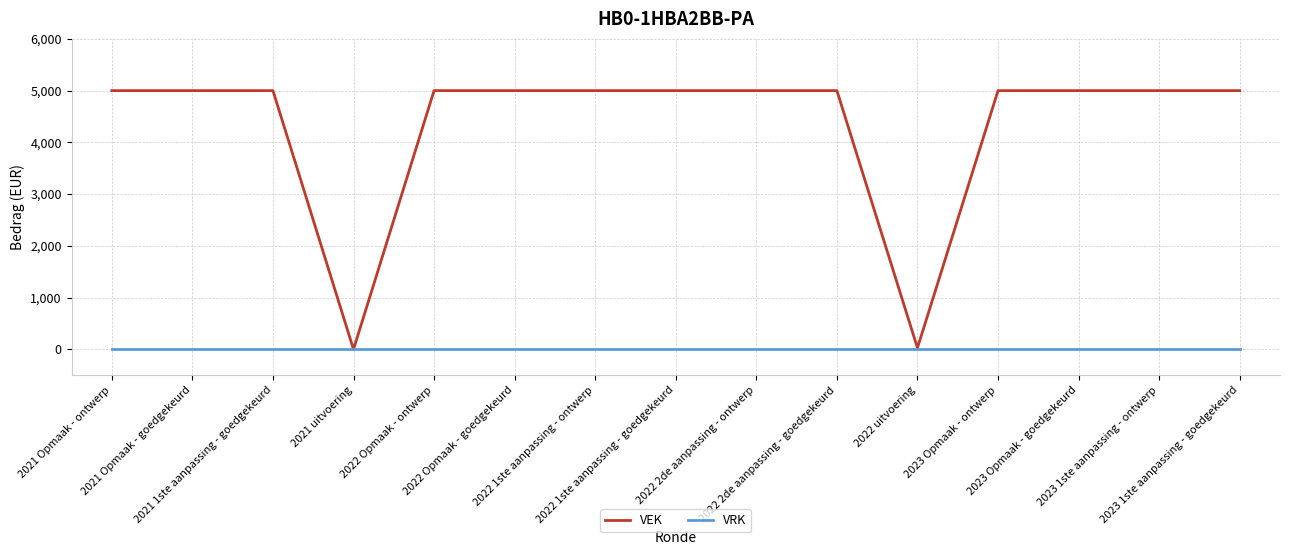

The value of VEK at 2021 Opmaak - goedgekeurd is 5000. True or false?

True